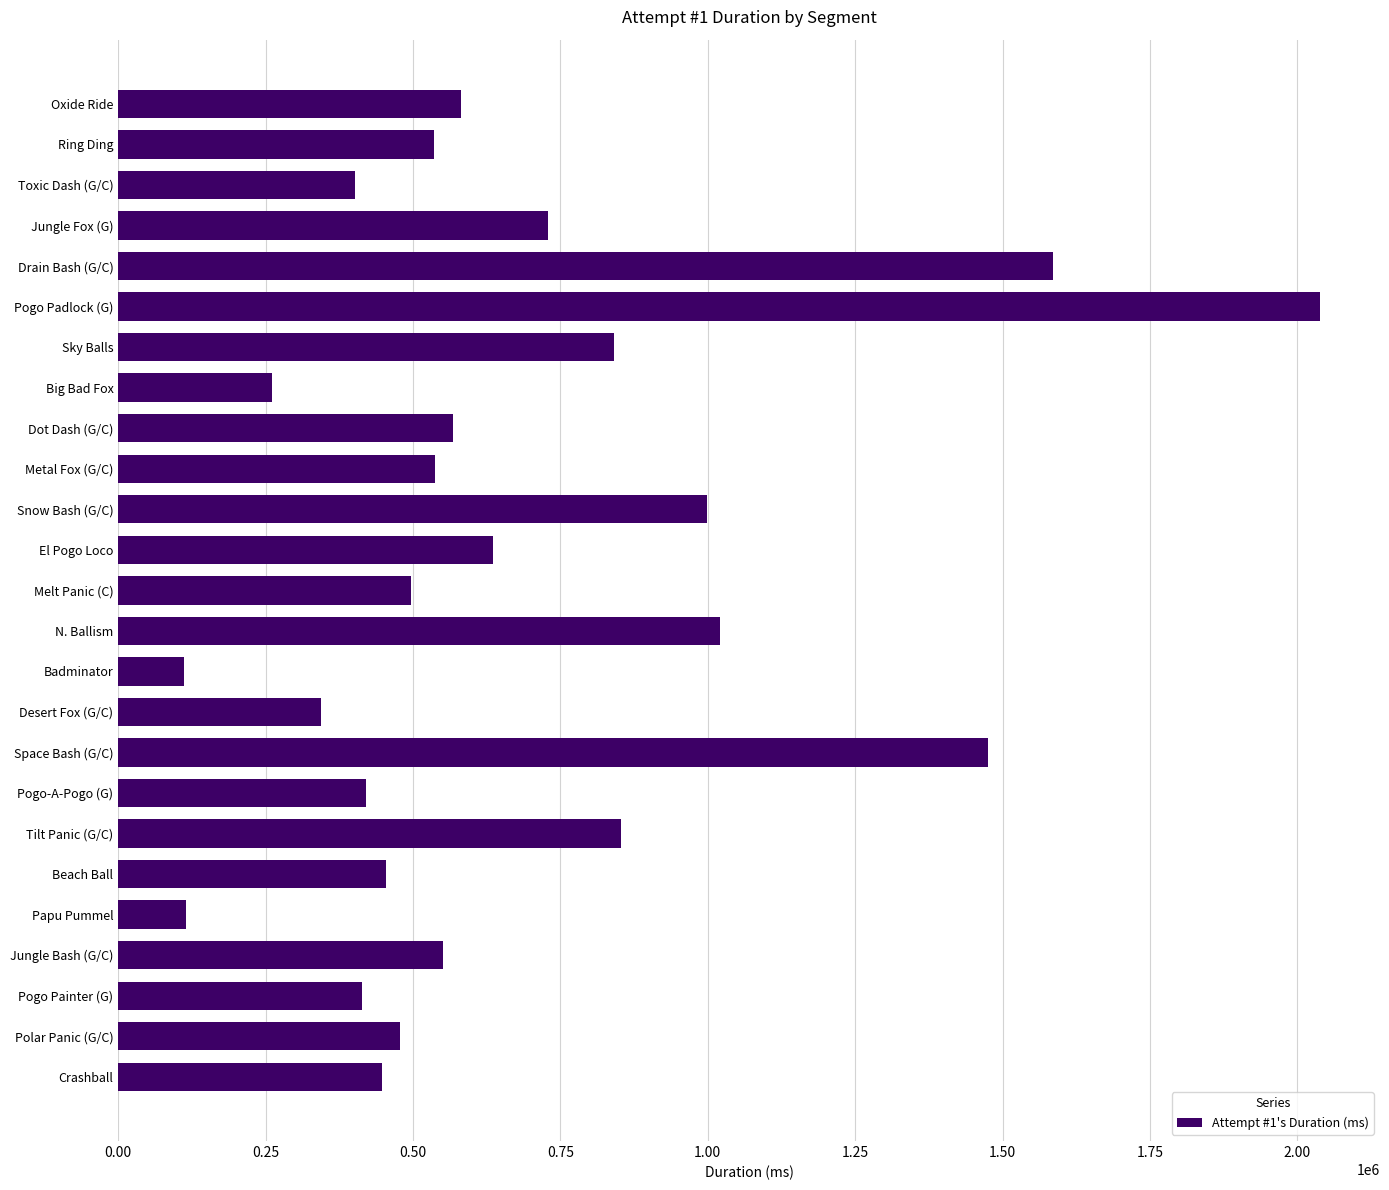

What is the minimum value shown in the chart?

111902